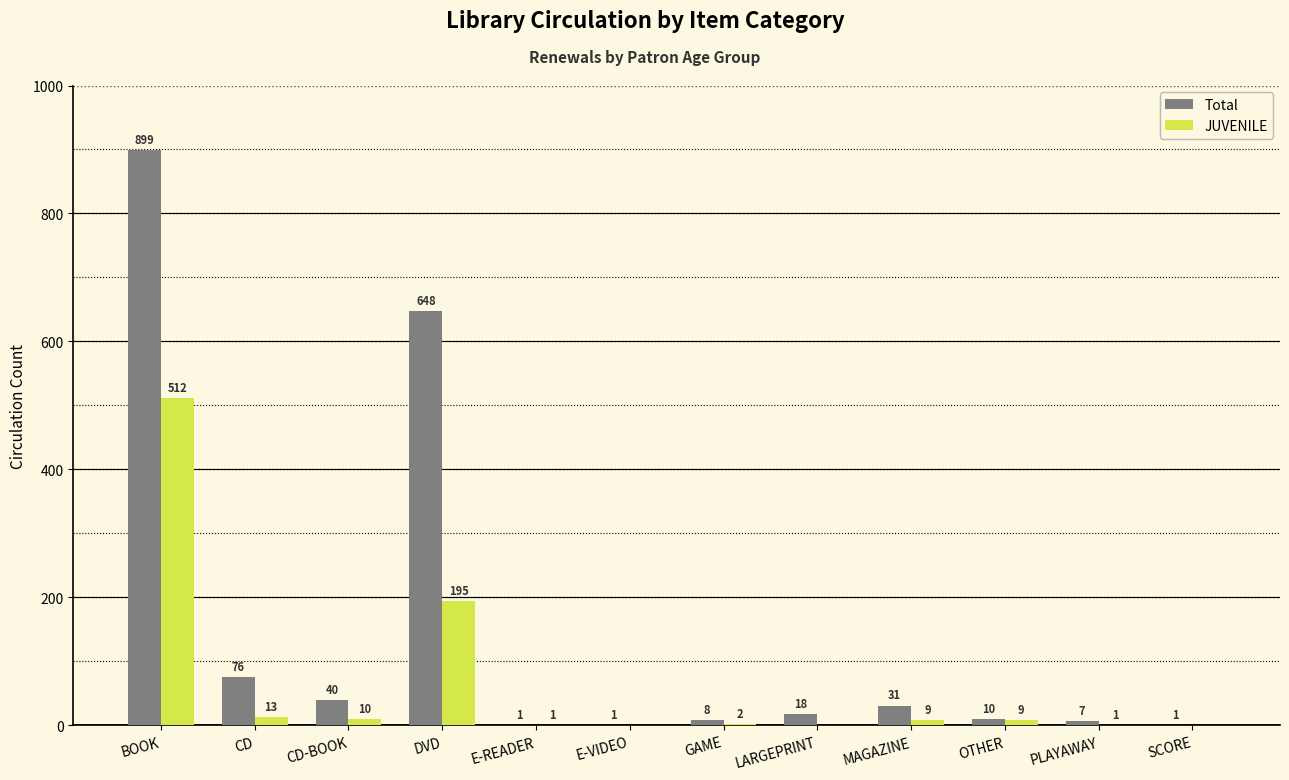

The value of Total at CD is 134. True or false?

False